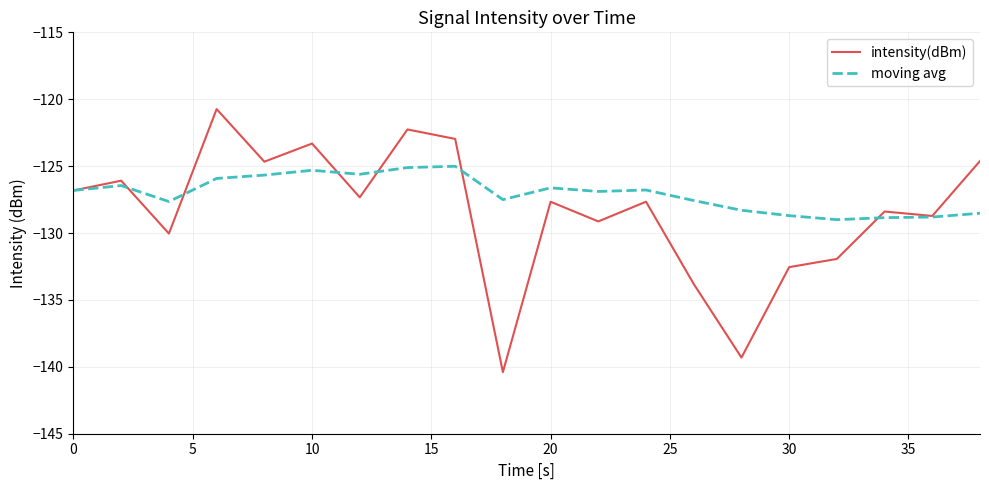

Which series has the widest spread of values?

intensity(dBm)